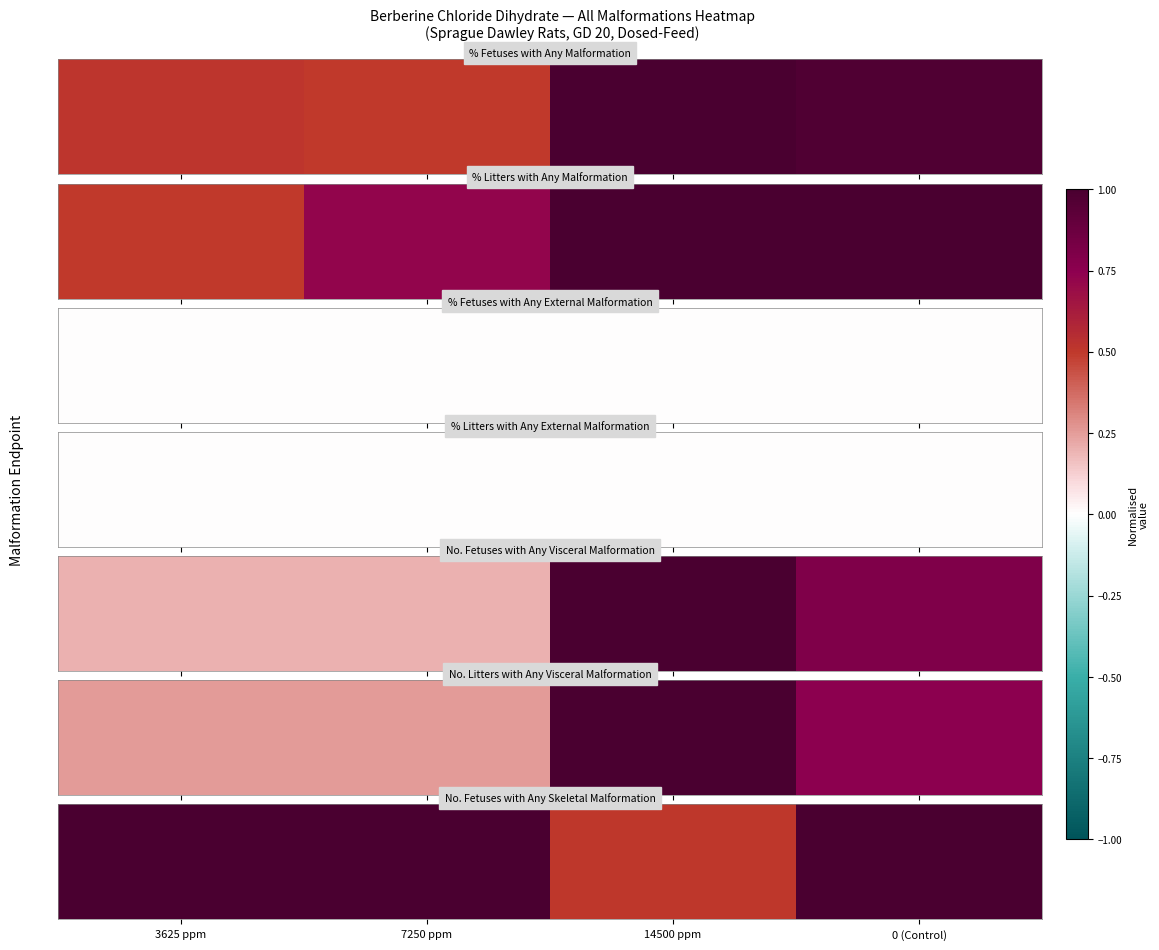

What is the maximum value shown in the chart?

1.0